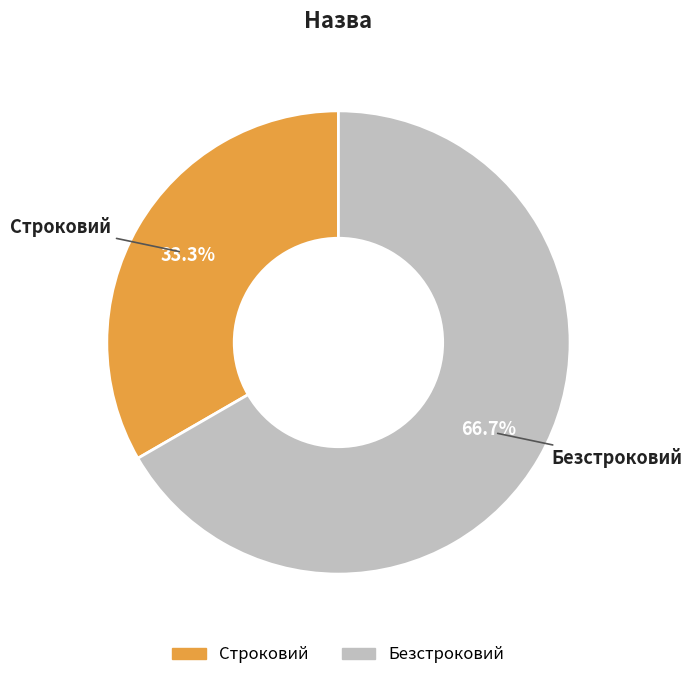

Approximately how many times larger is the value at Безстроковий compared to Строковий?

2.0